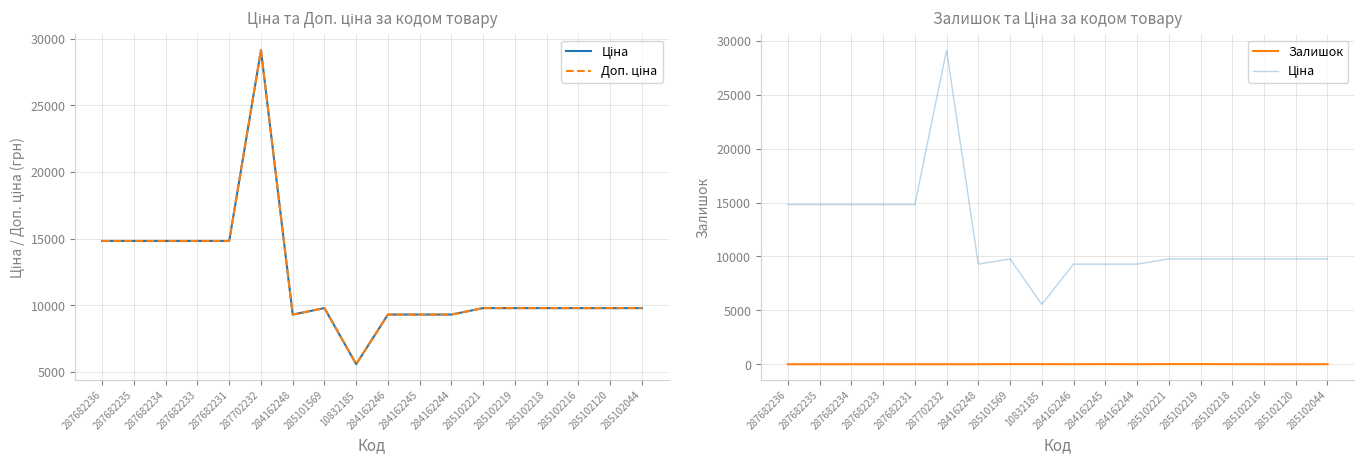

How many interior local valleys does the Доп. ціна series have?

2